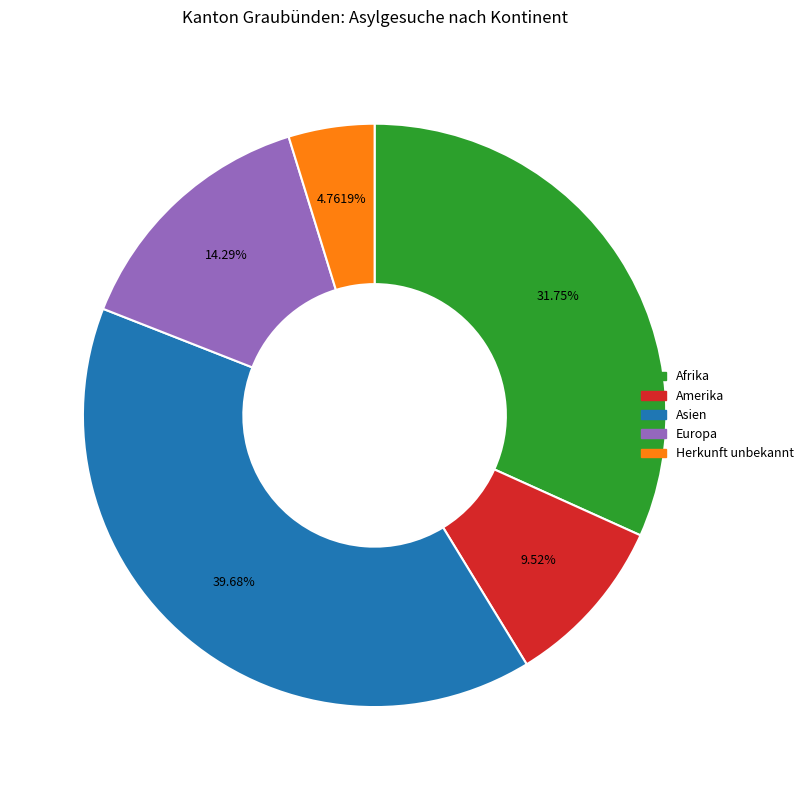

How much of the chart is everything except Asien?

60.3%